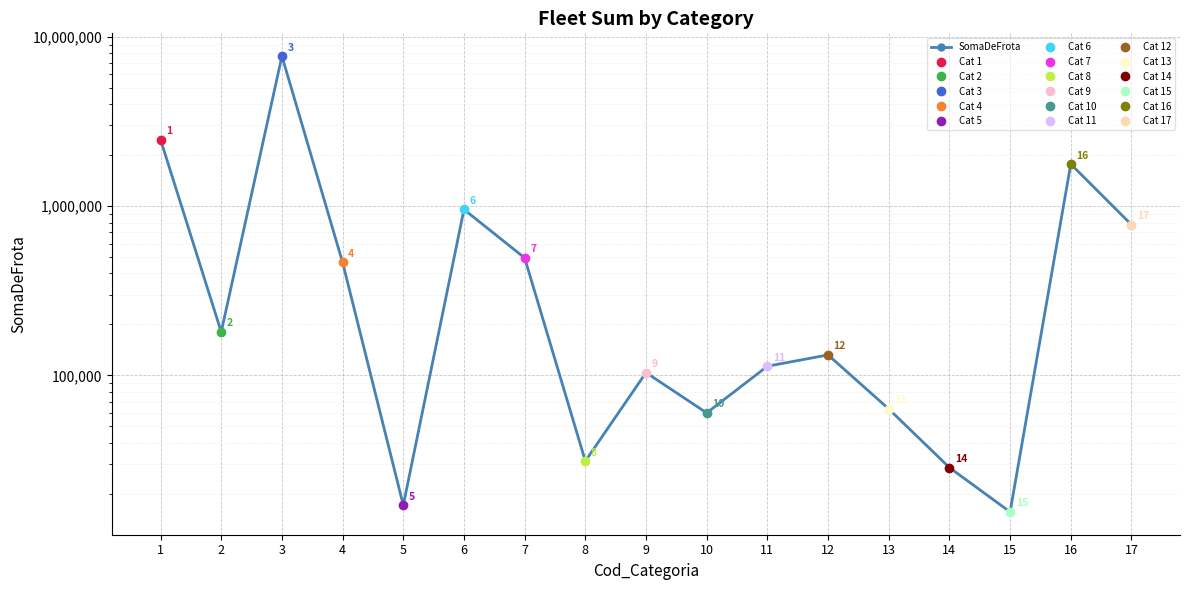

What is the sum of the values at 14 and 13?

91850.3